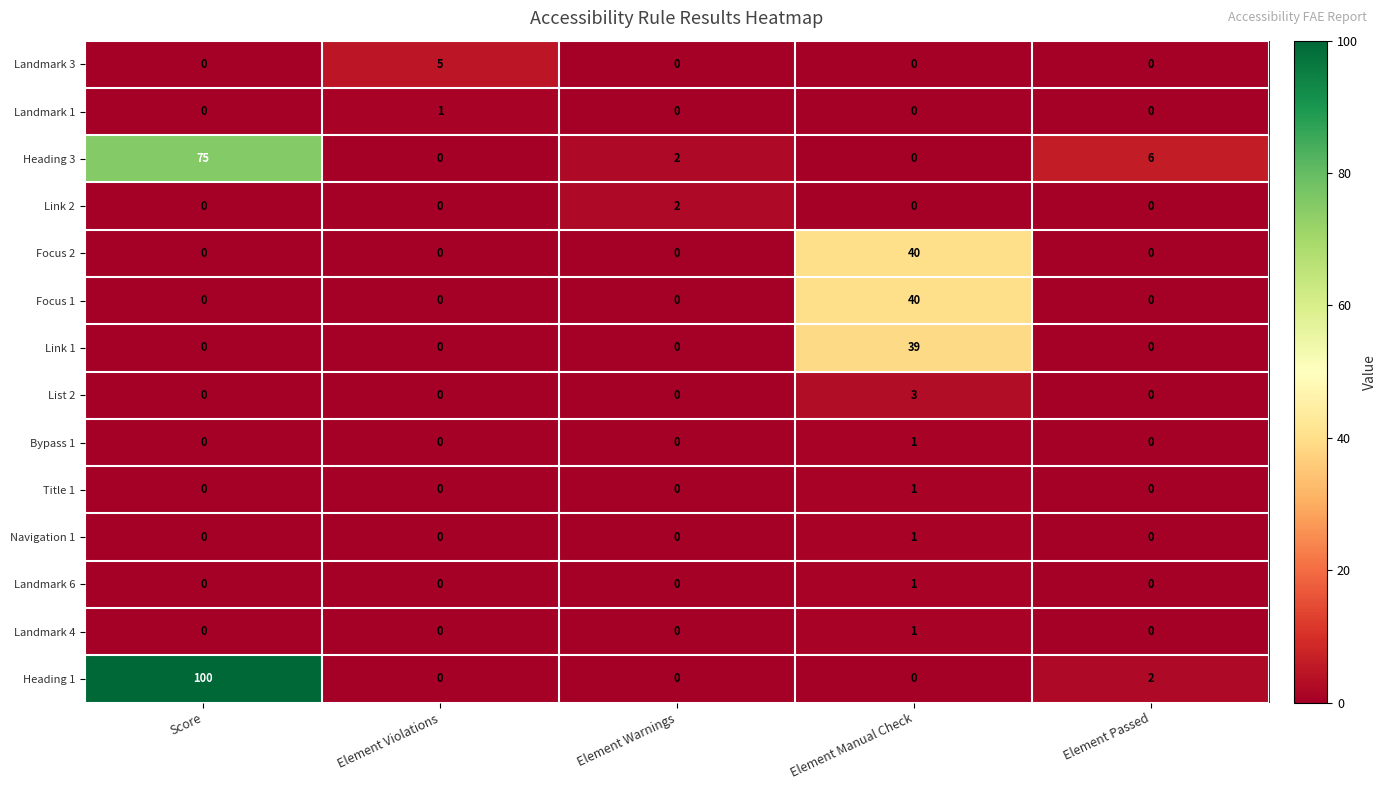

What is the difference between the highest and lowest values at Element Violations?

5